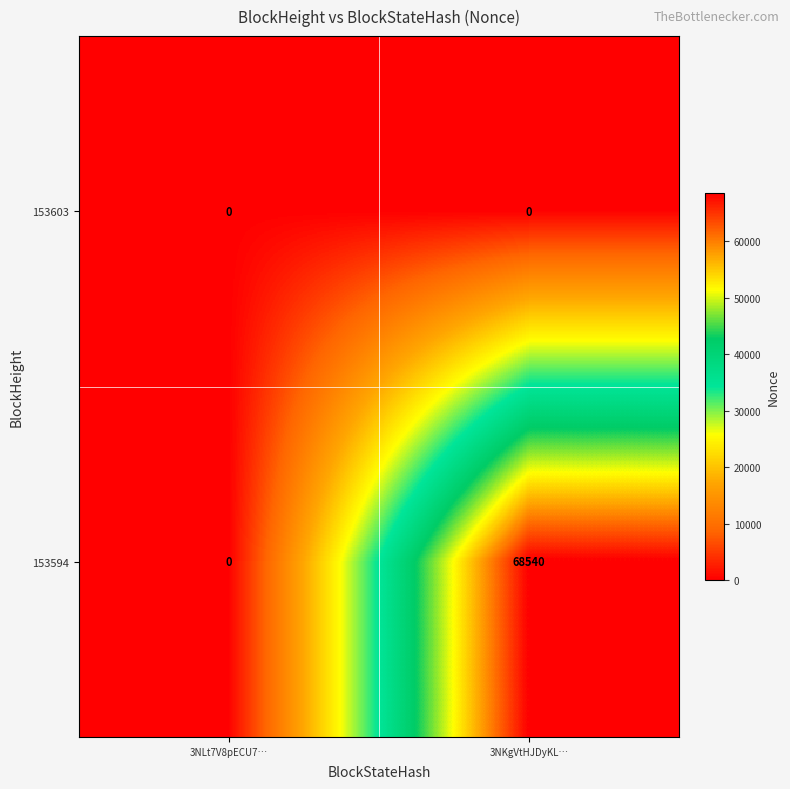

At how many categories does at least one series exceed 9605?

1